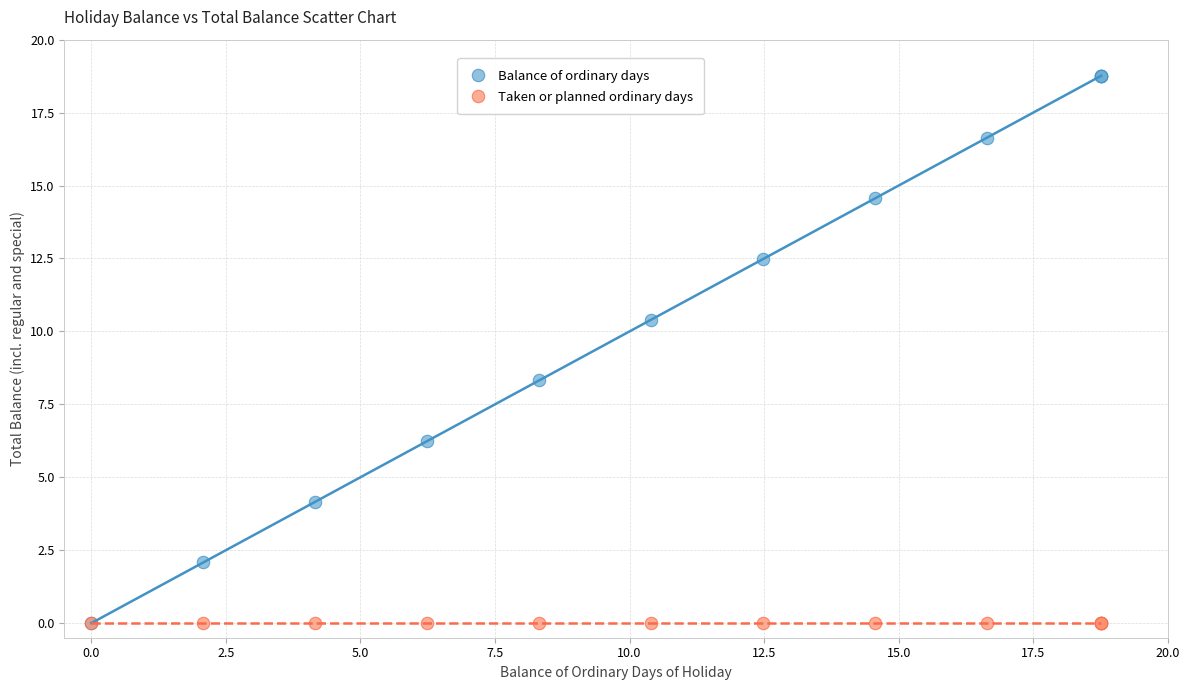

In the Balance of ordinary days series, what Y value is closest to 9?

8.3